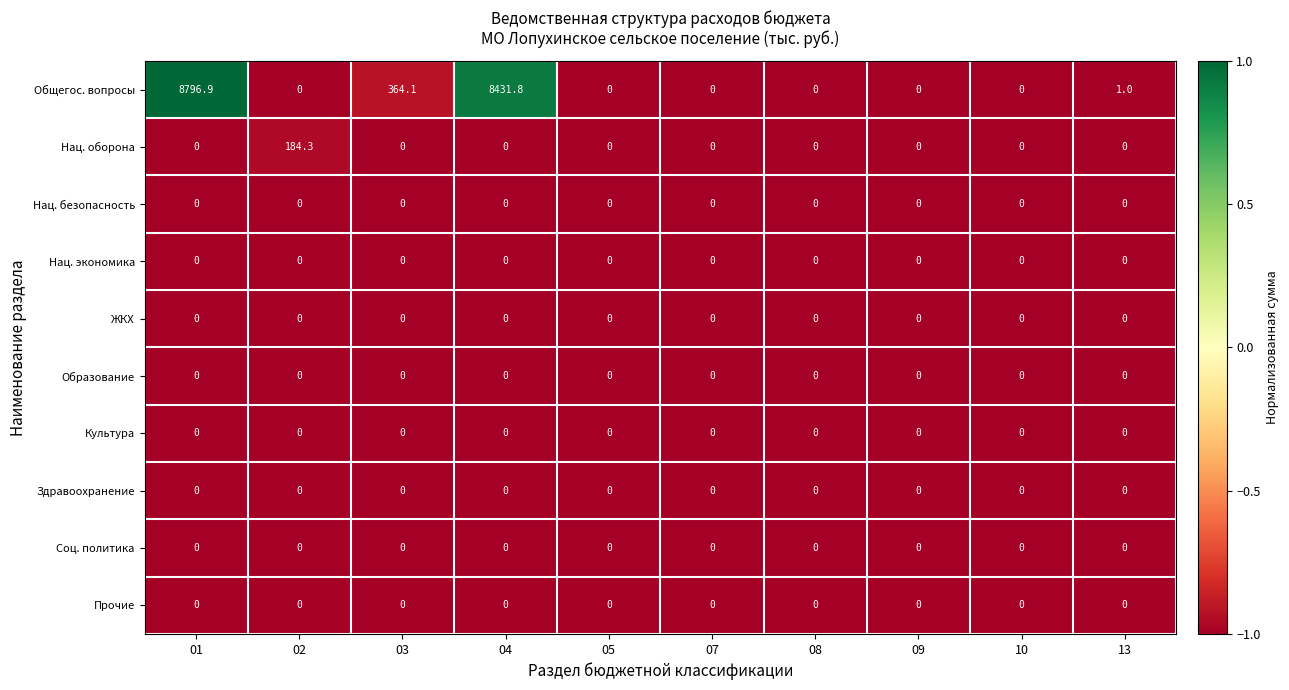

At which category is the sum across all series the highest?

01